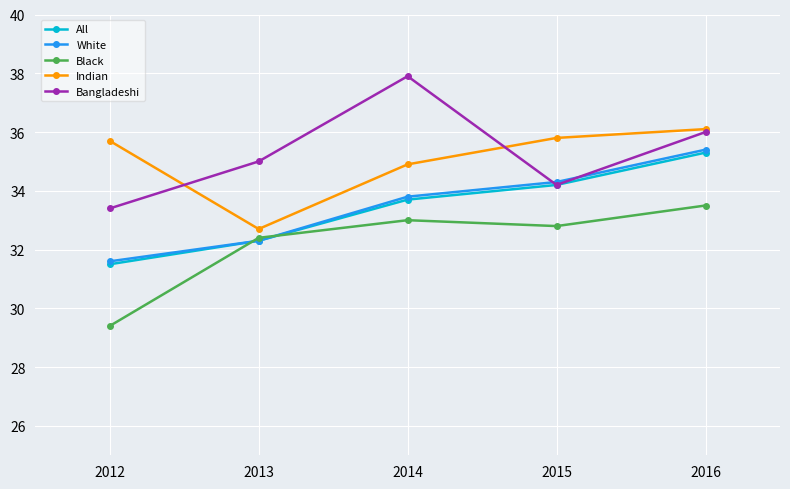

What is the sum of the Black values at 2012 and 2015?

62.2